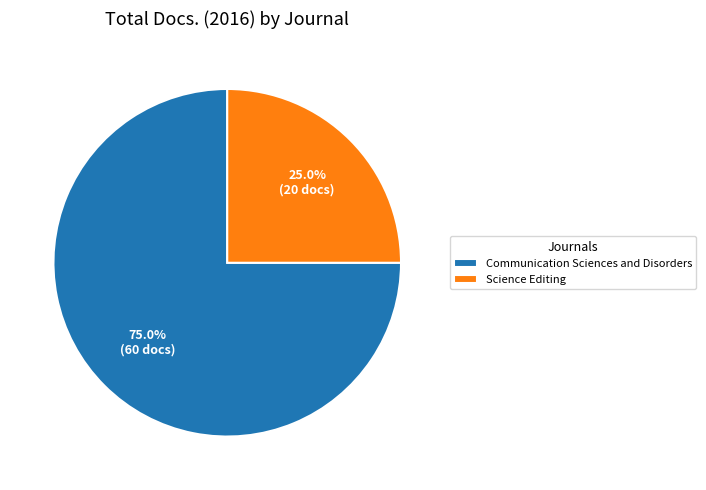

Which slice is the largest?

Communication Sciences and Disorders